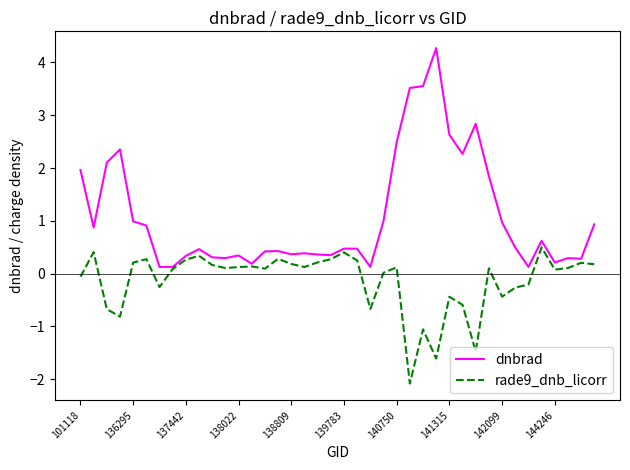

What is the maximum value for rade9_dnb_licorr?

0.5